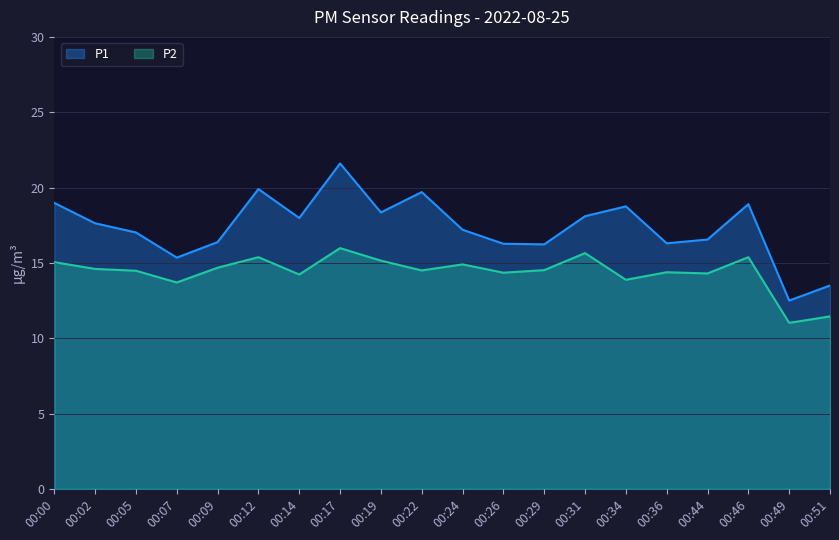

How many interior local valleys does the P2 series have?

7